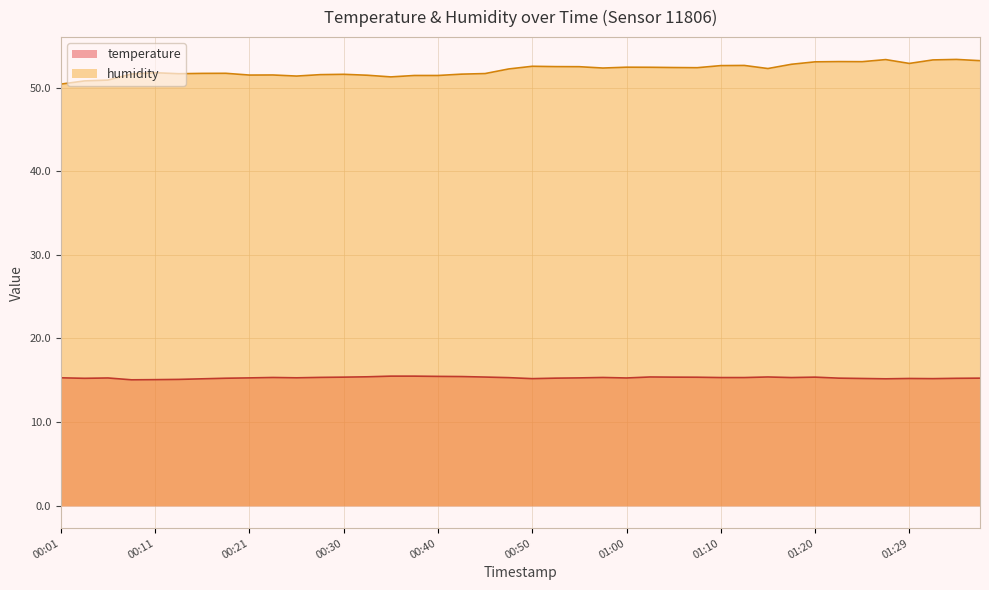

What is the label of the 10th point from the left?

00:23